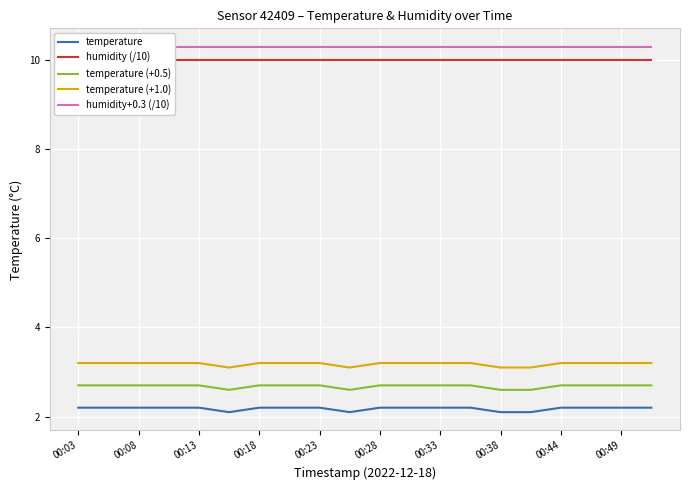

True or false: temperature has a value of 1.5 at 00:18.

False